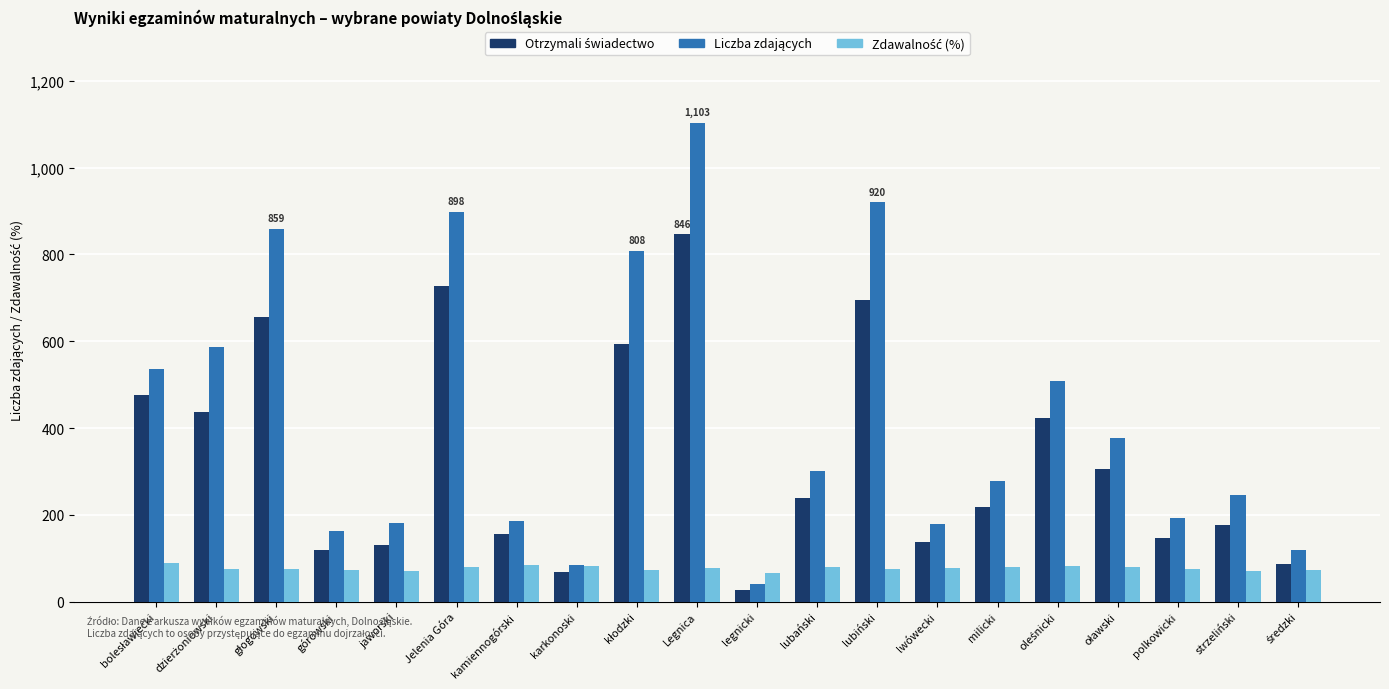

What is the difference between the highest and lowest values at lwówecki?

101.9